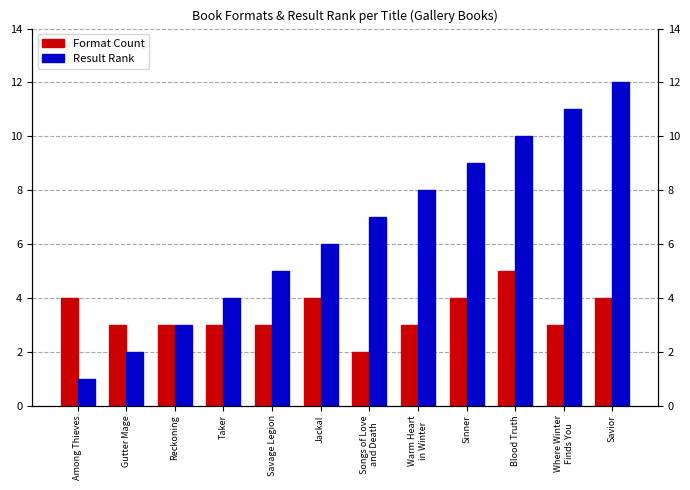

Is it true that Result Rank equals 7 at Songs of Love
and Death?

True